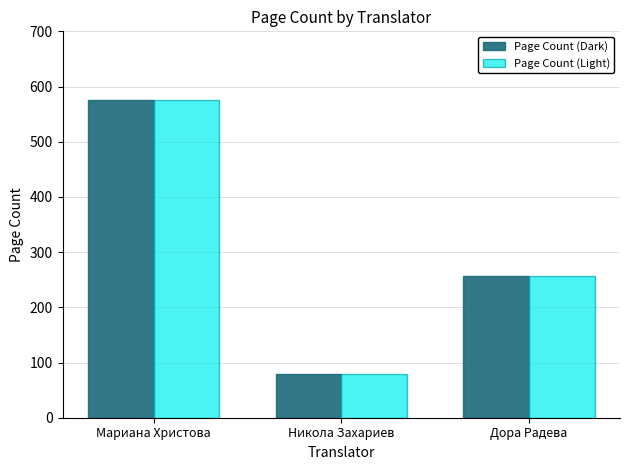

What is the difference between the maximum and minimum values in the Page Count (Light) series?

496